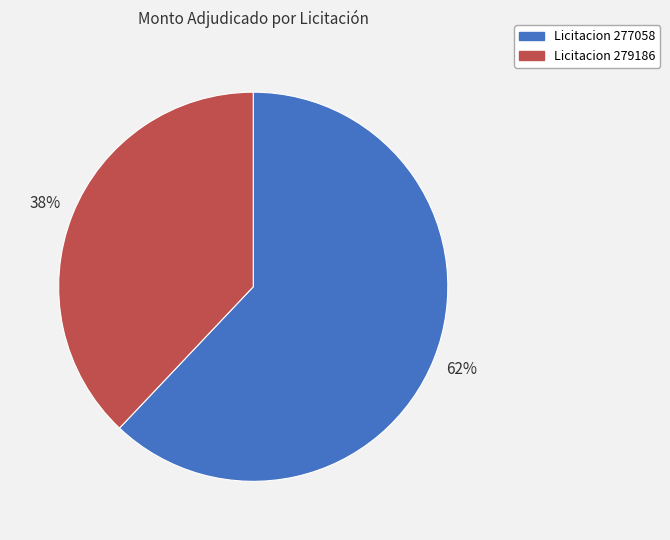

To the nearest percent, what is the difference between the largest and smallest slice percentages?

24%